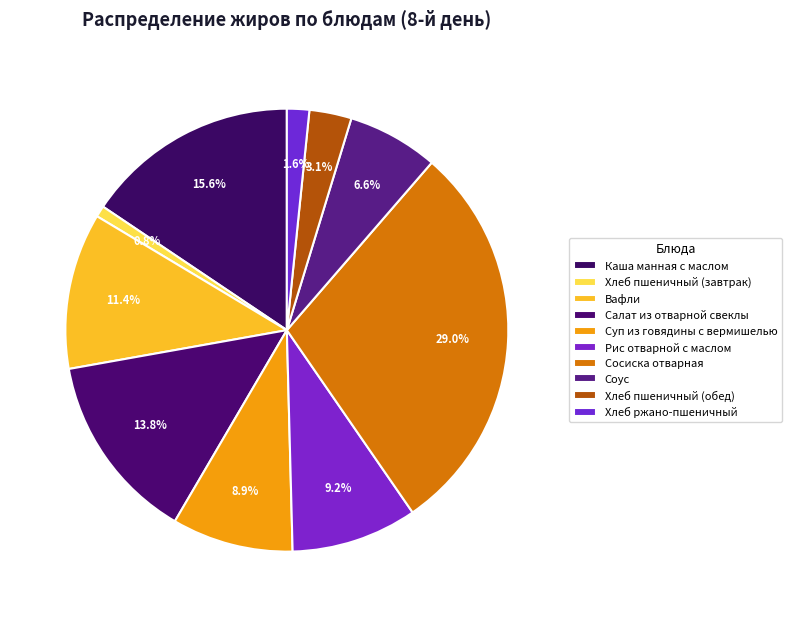

To the nearest percent, what portion does Хлеб пшеничный (завтрак) represent?

1%